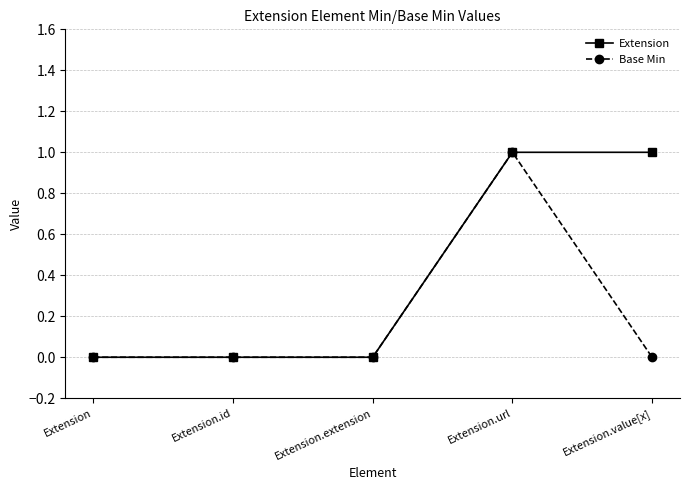

True or false: Base Min has more than 0 interior local peaks.

True